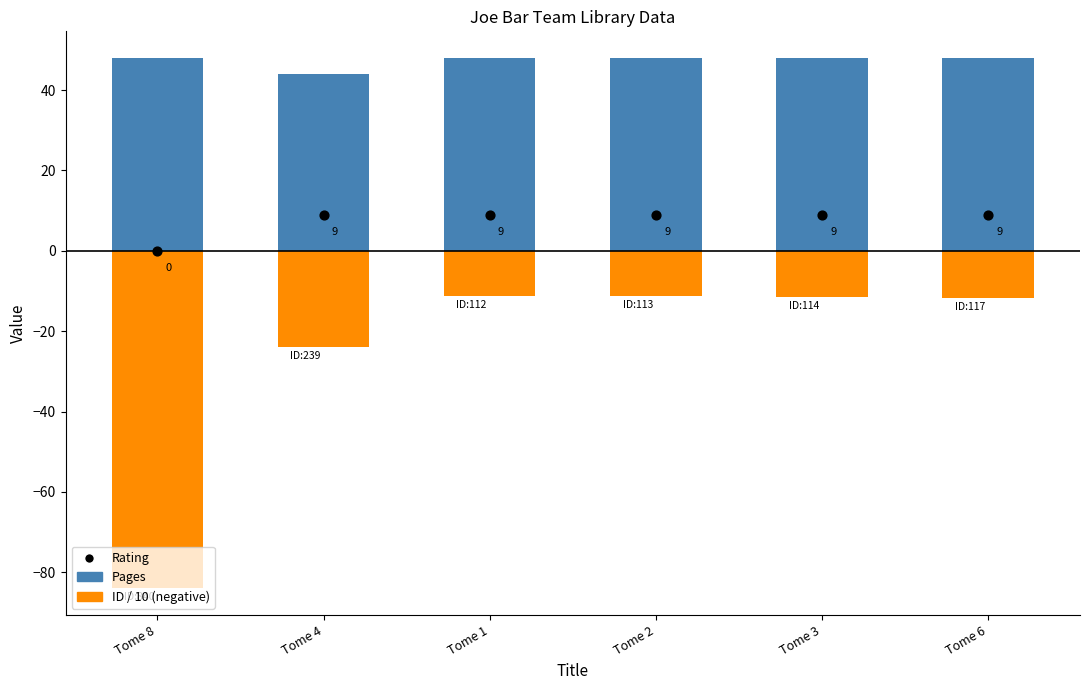

Which series has the largest Y range (max minus min)?

ID / 10 (negative)